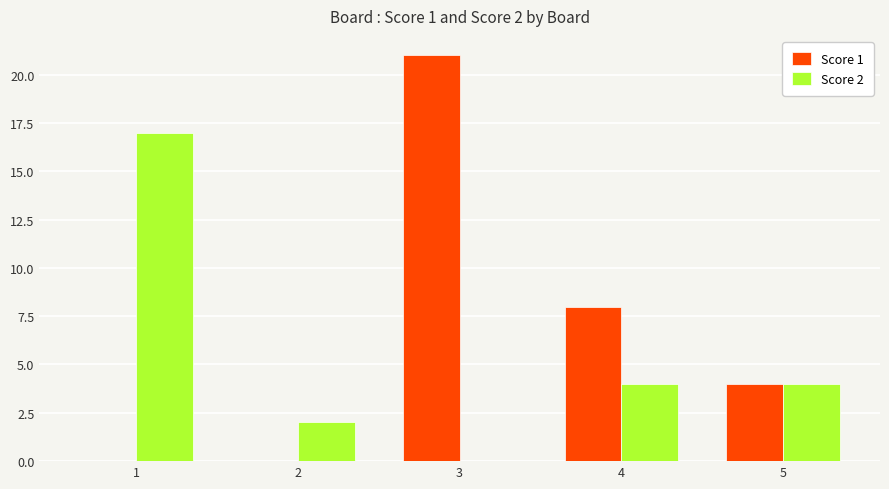

Are the bars grouped side by side (vs. stacked)?

Yes